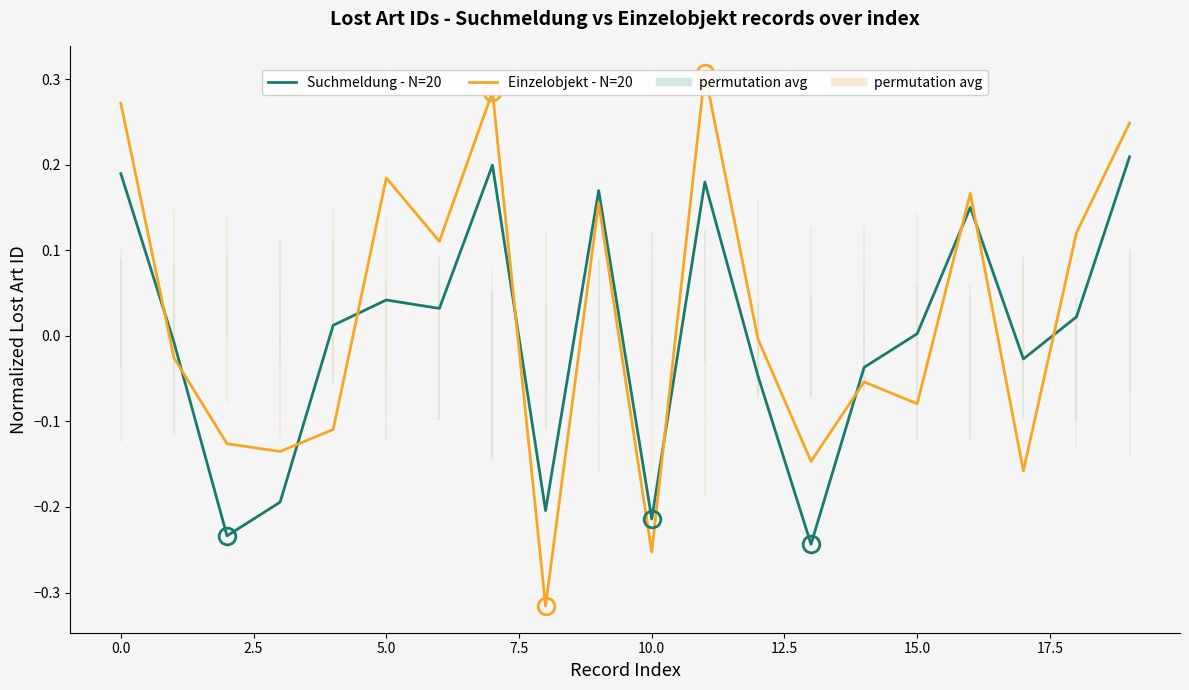

What position from the left is 13?

14